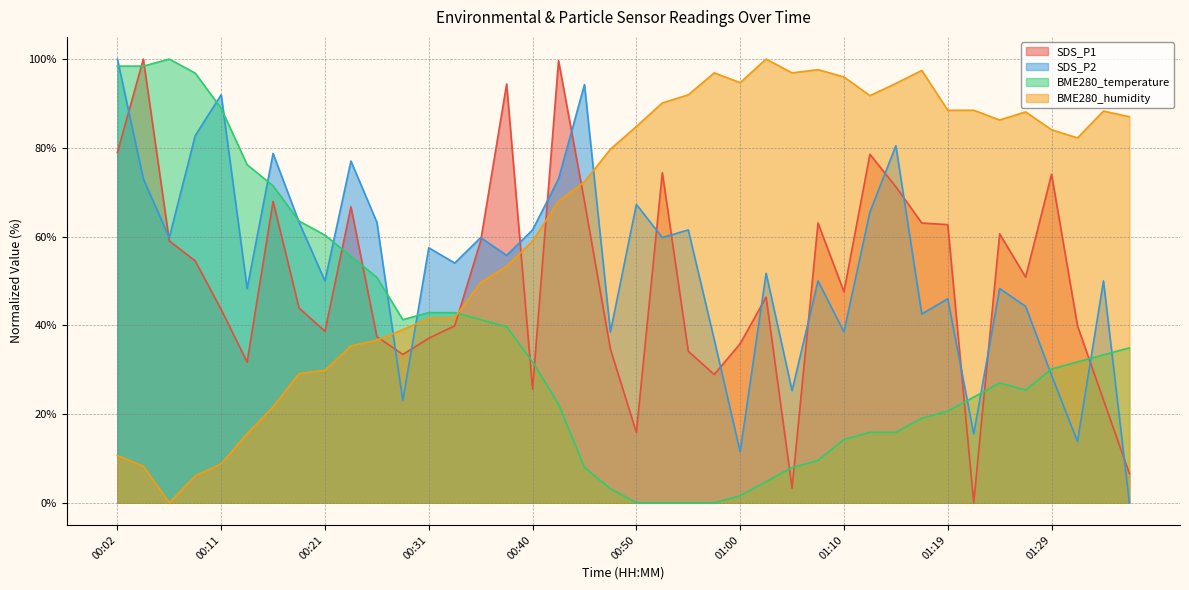

What is the total value across all series at 00:36?

209.7